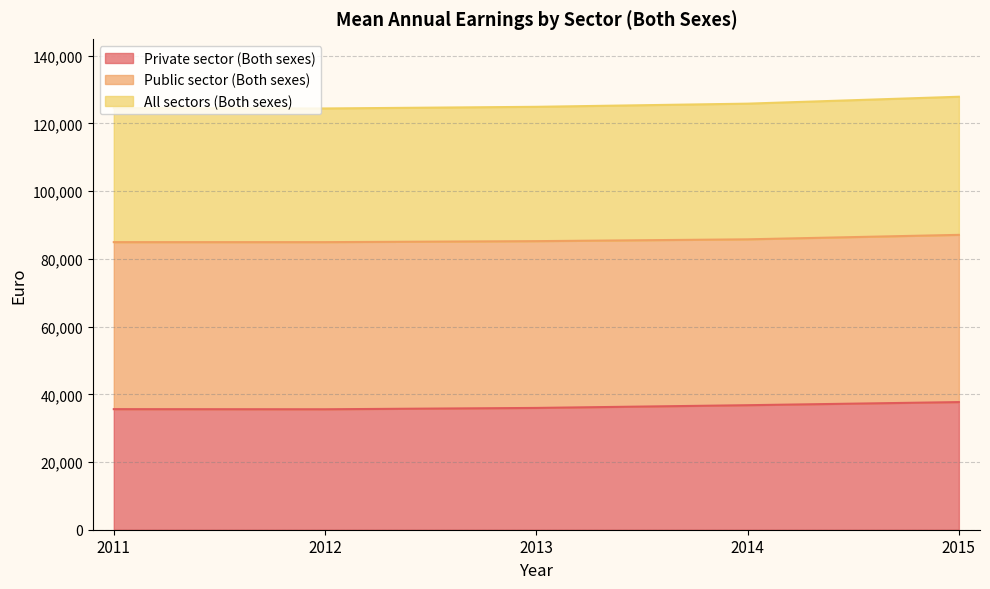

The value of Private sector (Both sexes) at 2011 is 35617. True or false?

True